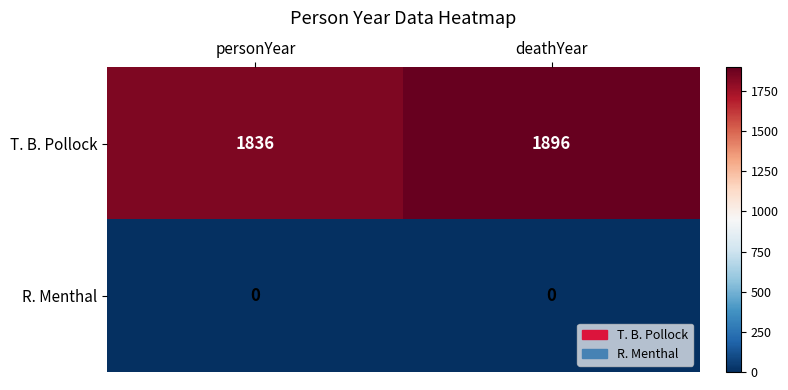

Which series changed the most between personYear and deathYear?

T. B. Pollock